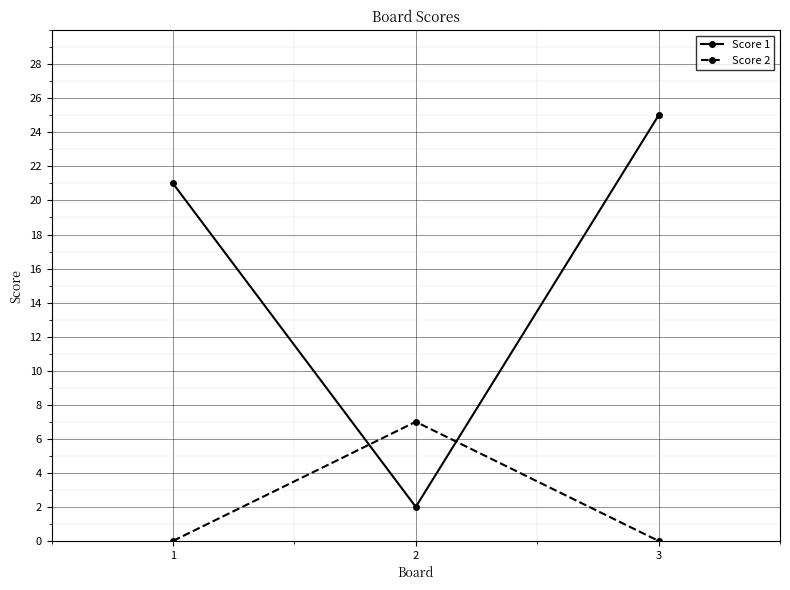

Reading left to right, transcribe all the data shown in this chart.

Score 1: 1=21	2=2	3=25
Score 2: 1=0	2=7	3=0